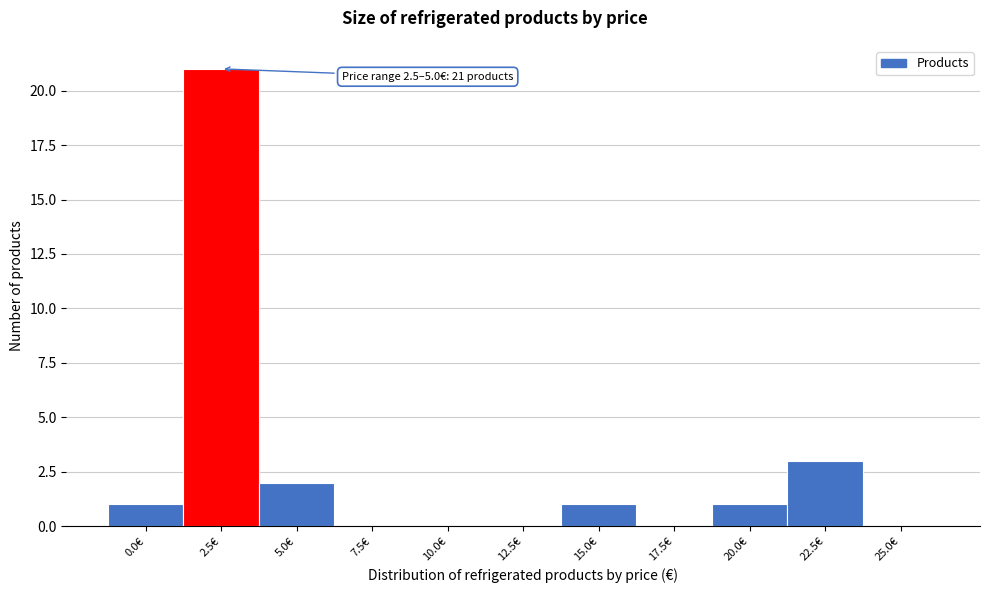

Reading left to right, list all the values displayed in this chart.

0.0€=1	2.5€=21	5.0€=2	7.5€=0	10.0€=0	12.5€=0	15.0€=1	17.5€=0	20.0€=1	22.5€=3	25.0€=0